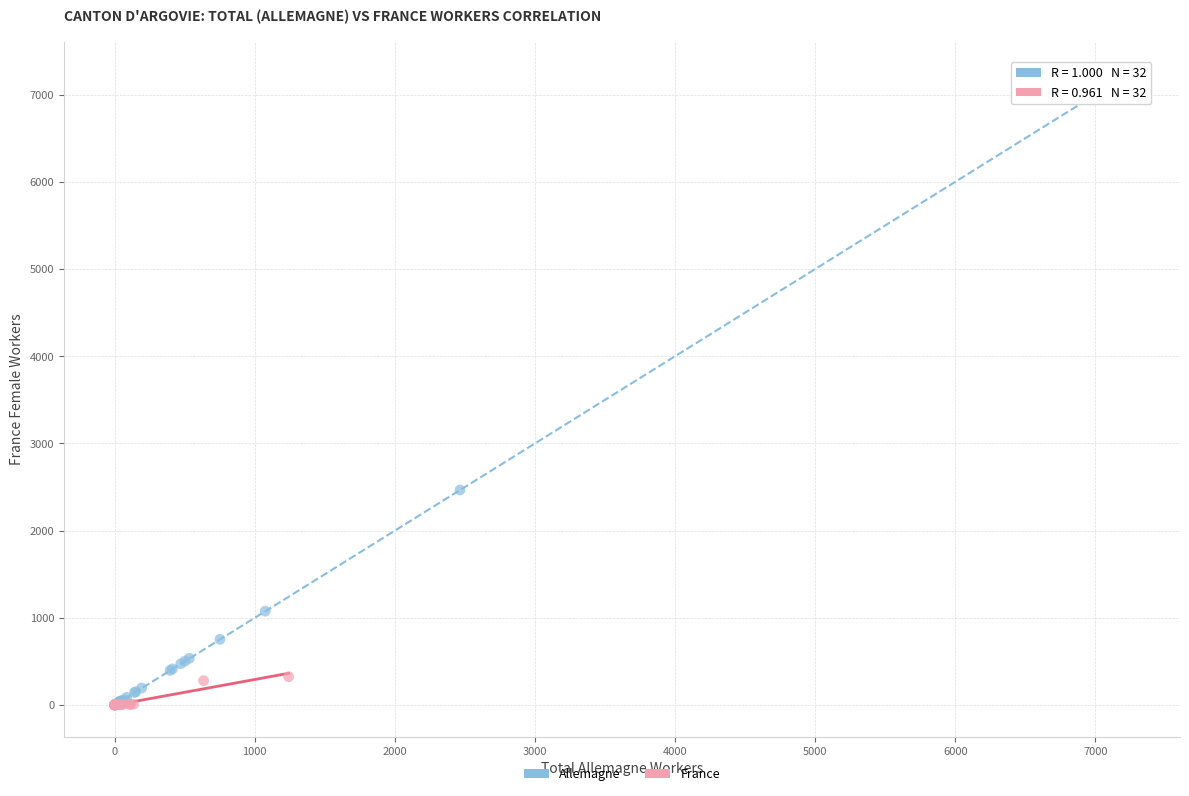

Which series contains the highest Y value?

Allemagne